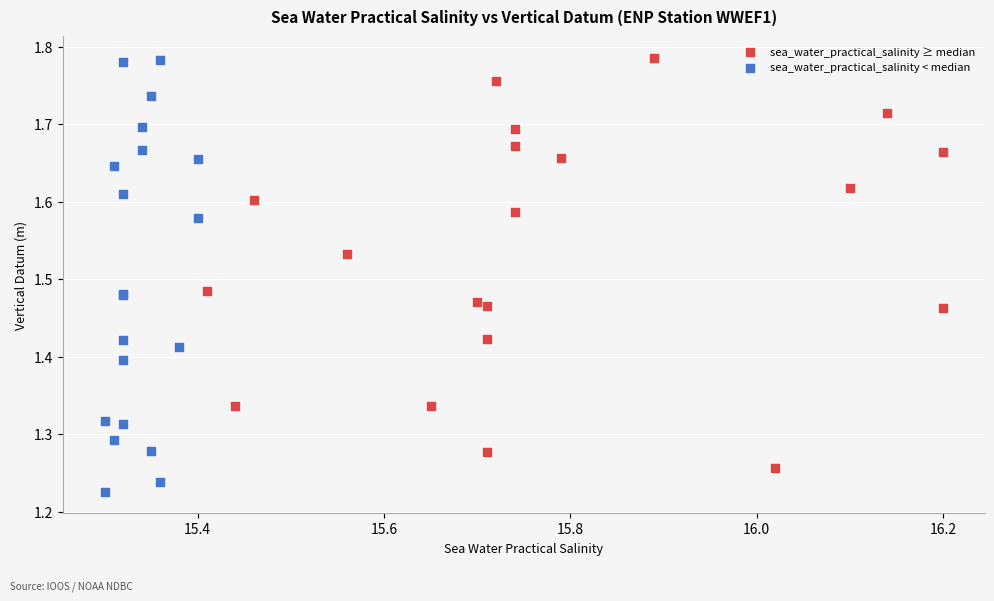

Which series has the largest Y range (max minus min)?

sea_water_practical_salinity < median